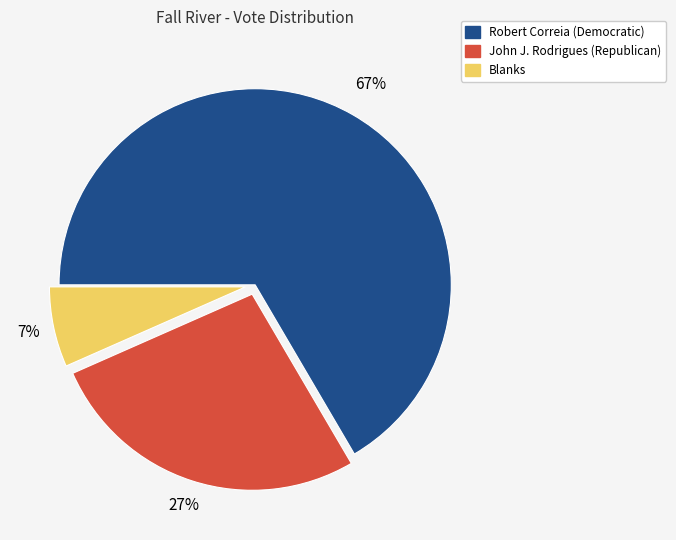

To the nearest percent, what is the difference between the Blanks and John J. Rodrigues (Republican) slice percentages?

20%